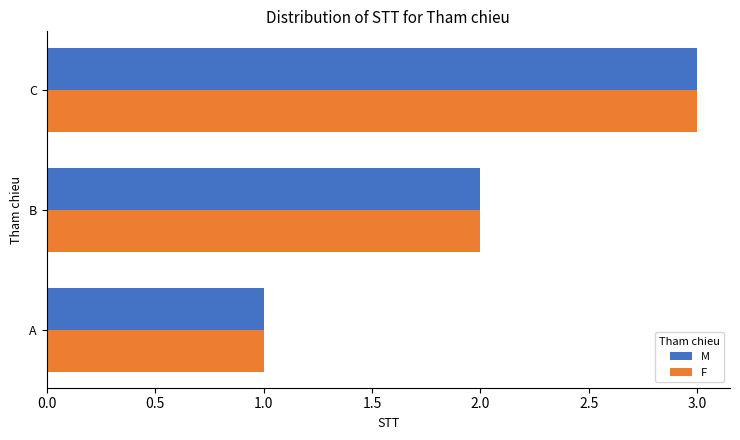

At which label does M reach its peak?

C